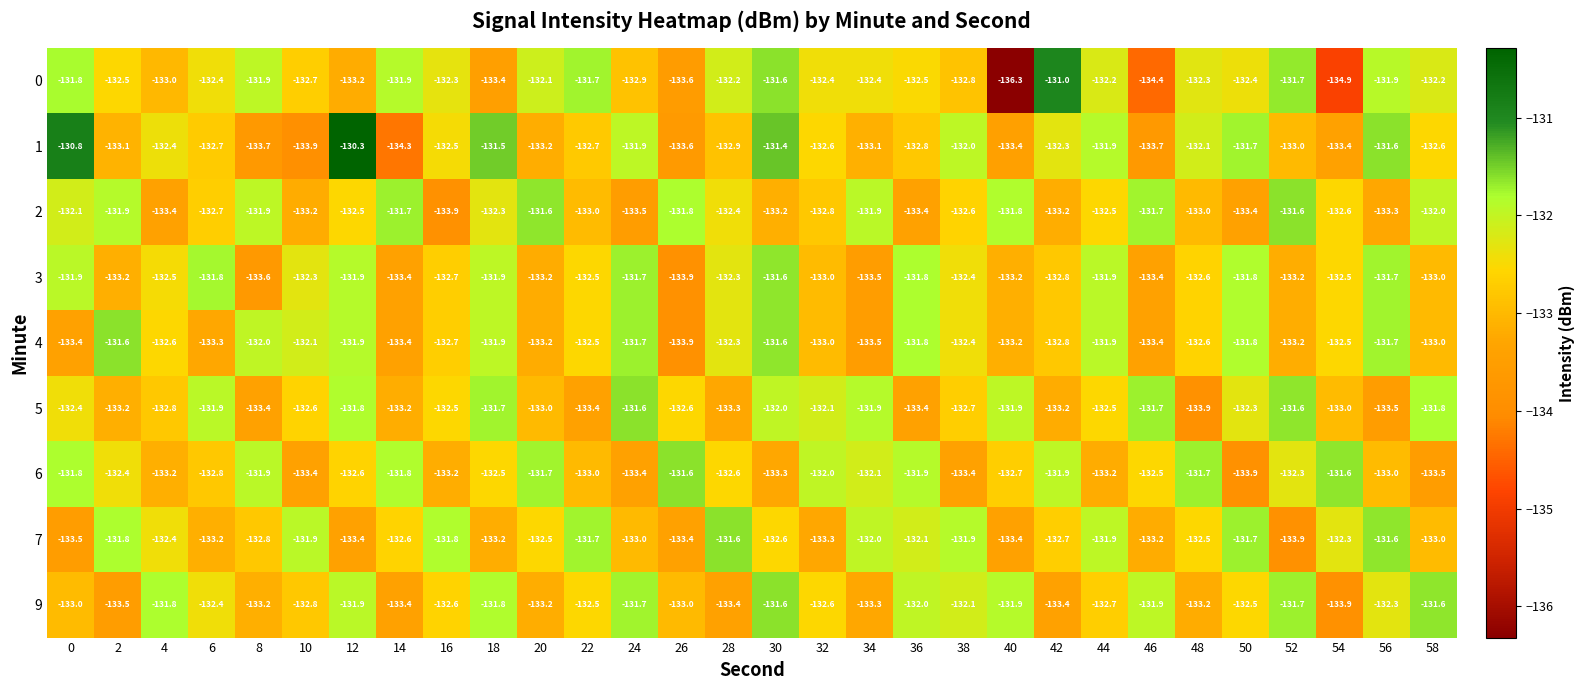

Where is 0 nearest to the value -133?

4